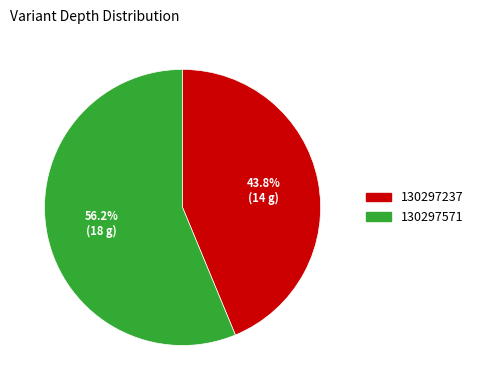

Which category has the biggest portion of the pie?

130297571